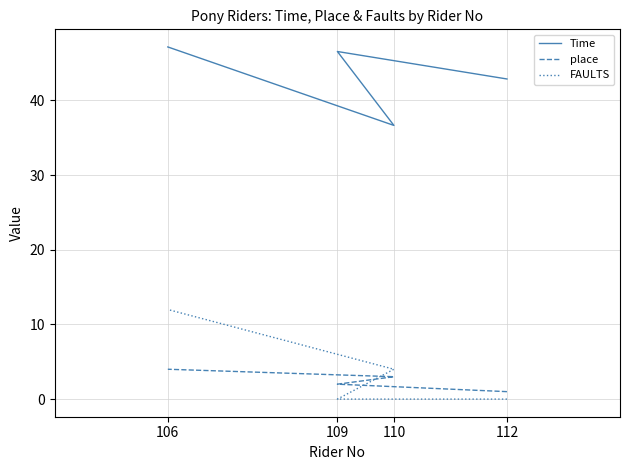

True or false: FAULTS and Time cross at least once.

False